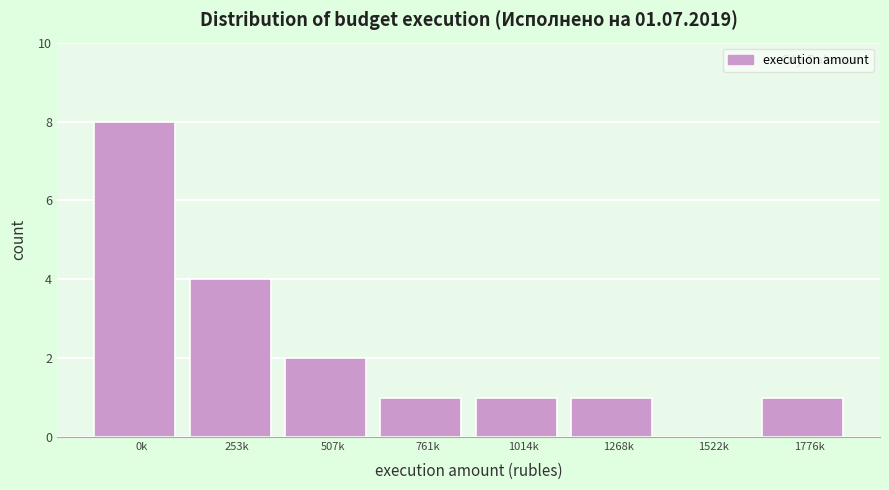

Reading left to right, what are all the values shown in this chart?

0k=8	253k=4	507k=2	761k=1	1014k=1	1268k=1	1522k=0	1776k=1